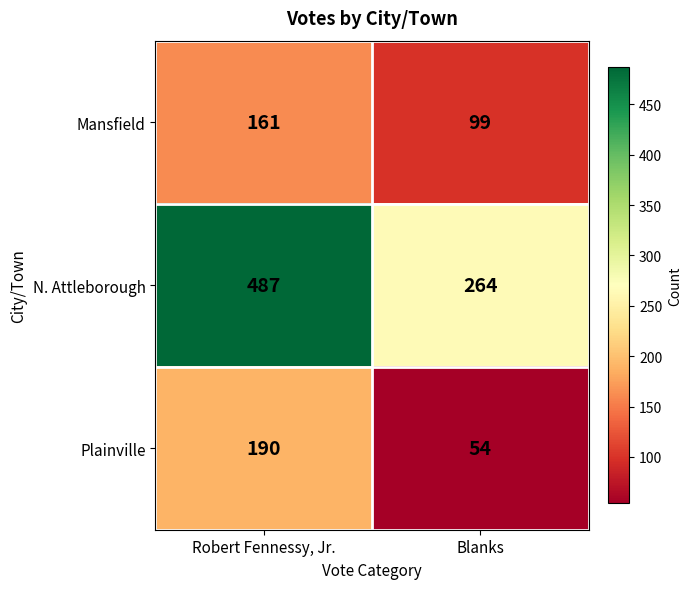

At Robert Fennessy, Jr., list the series in order from largest to smallest.

N. Attleborough, Plainville, Mansfield